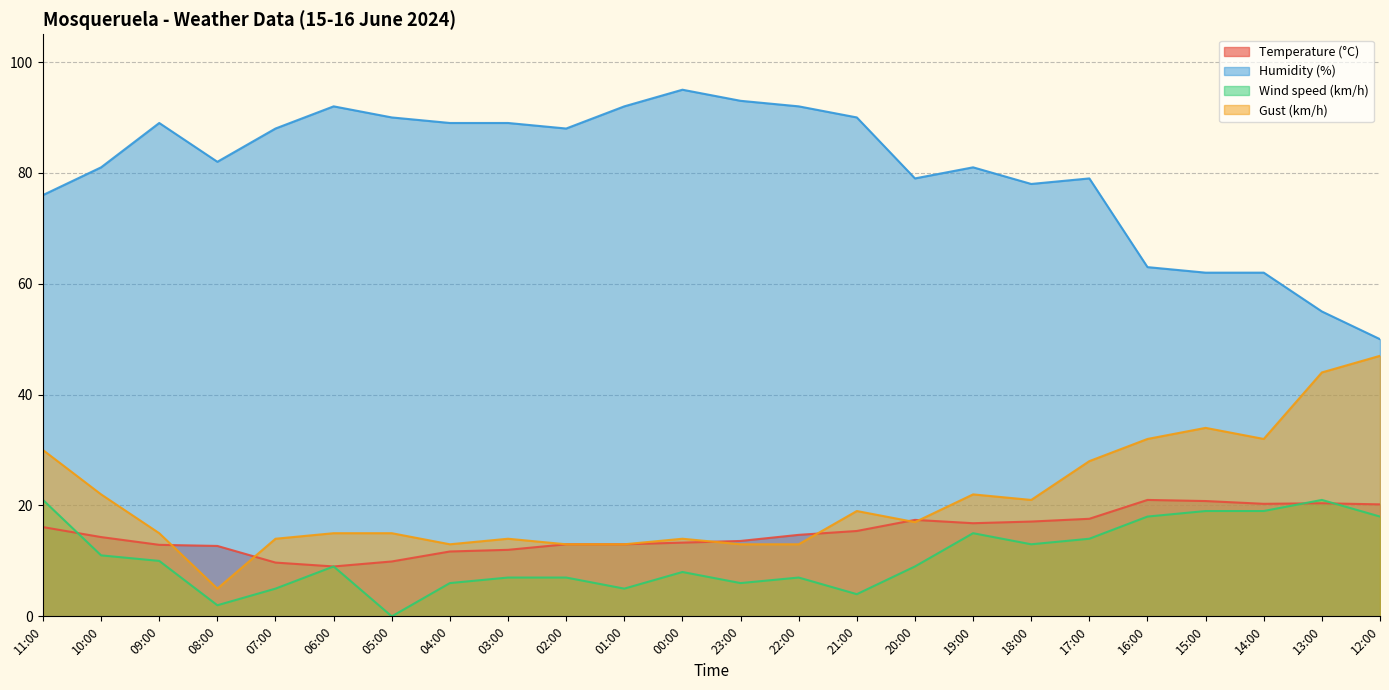

At which label does Wind speed (km/h) first exceed 9?

11:00